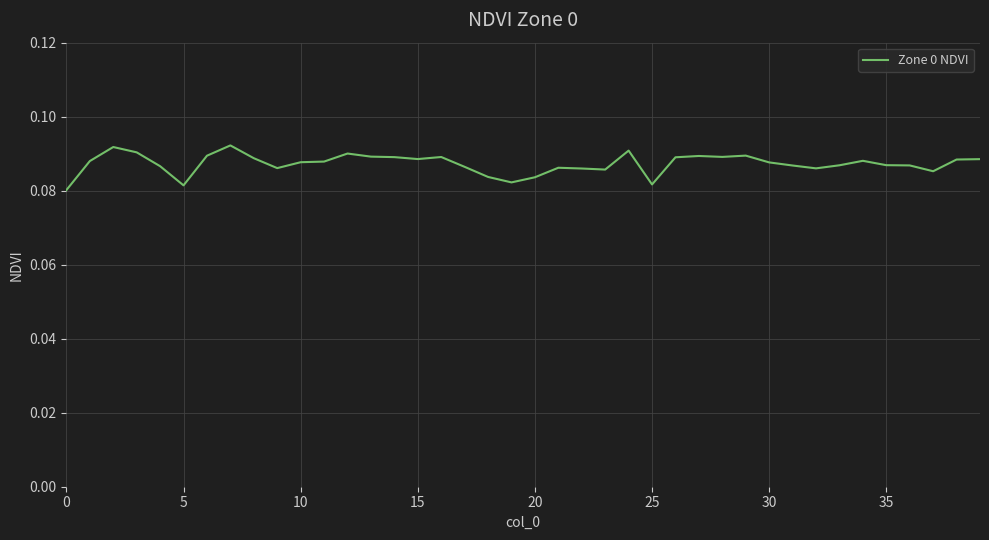

What is the label of the 28th point from the left?

27